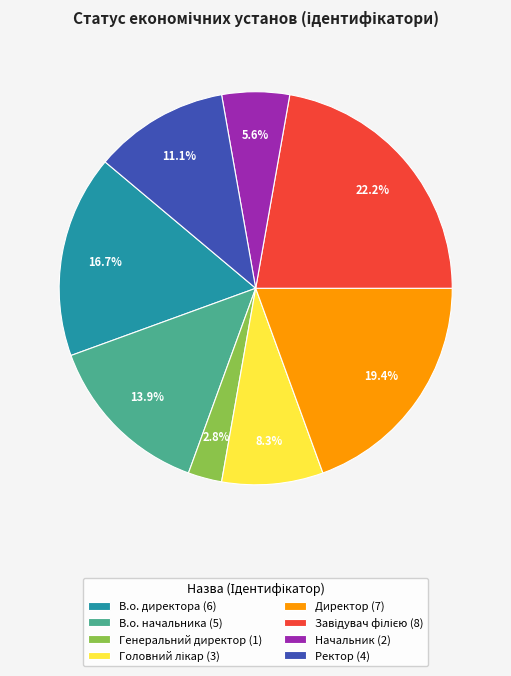

True or false: Начальник accounts for 1% of the total.

False